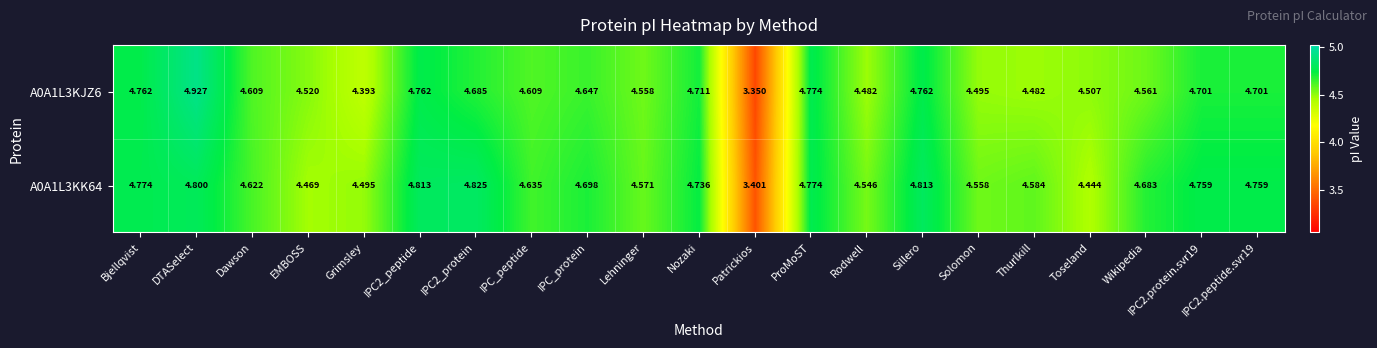

Which series has the largest total across all categories?

A0A1L3KK64